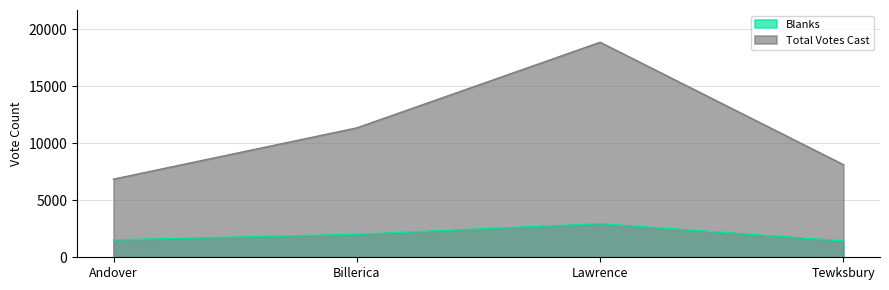

Is it true that Blanks equals 2012 at Billerica?

True